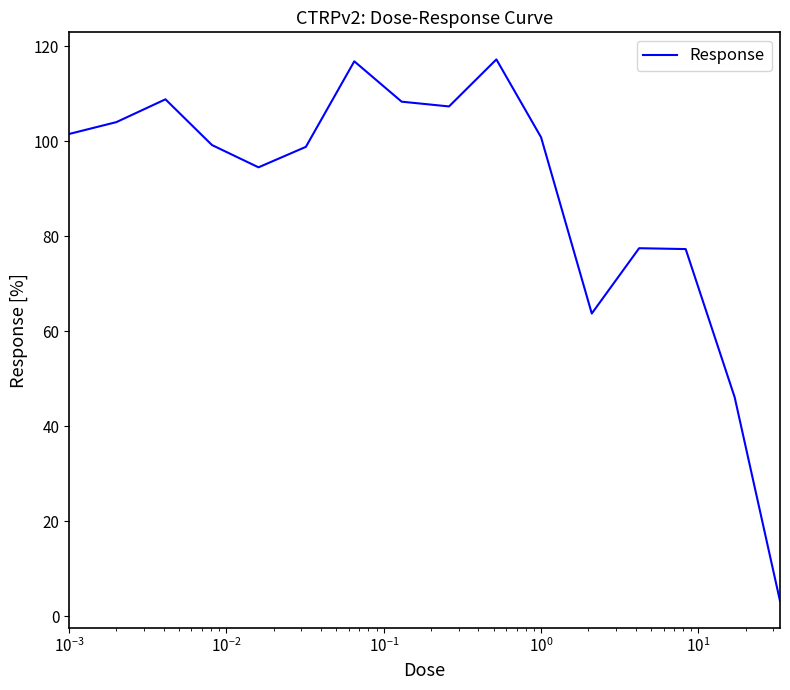

What is the difference between the second highest and second lowest values?

70.7